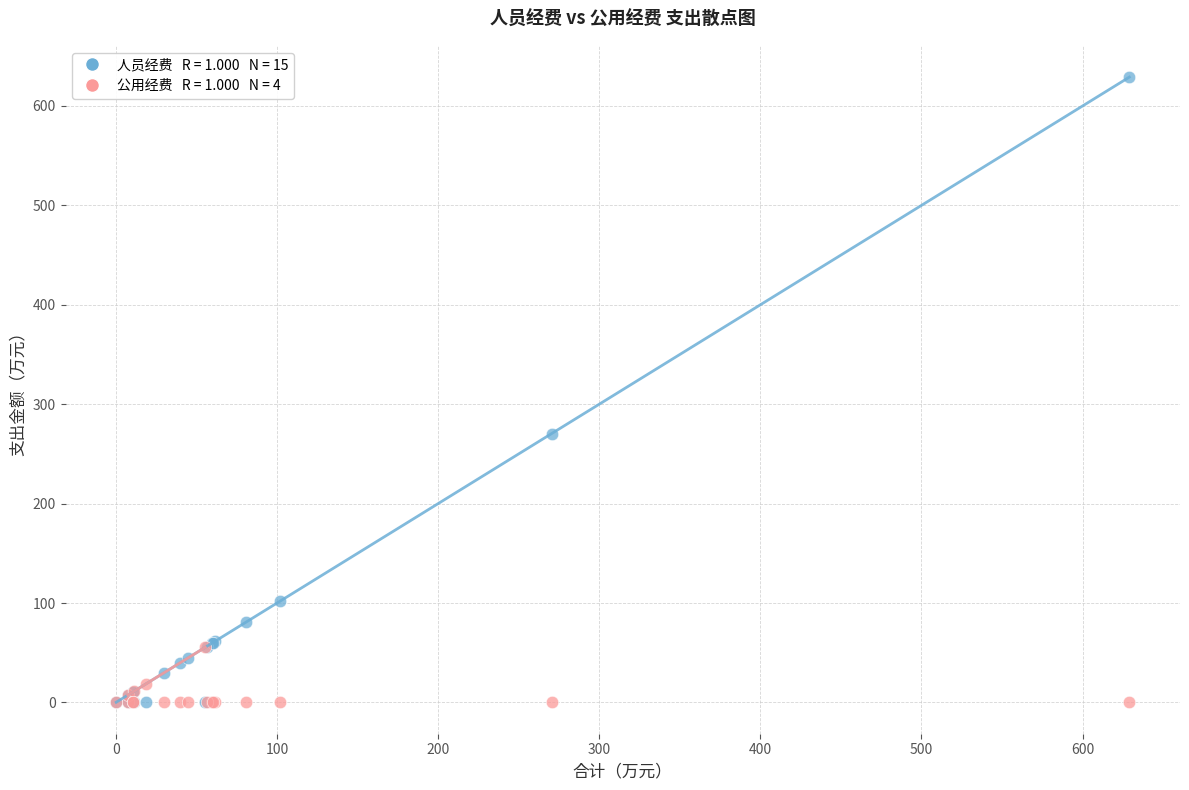

Across all series, what Y value is closest to 314?

270.5